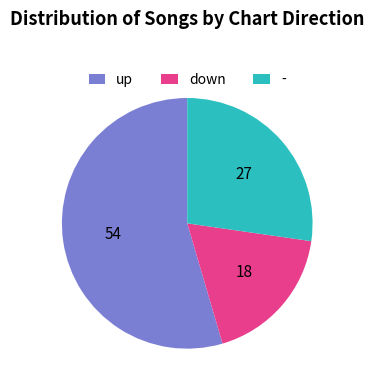

What is the largest slice in the pie chart?

up